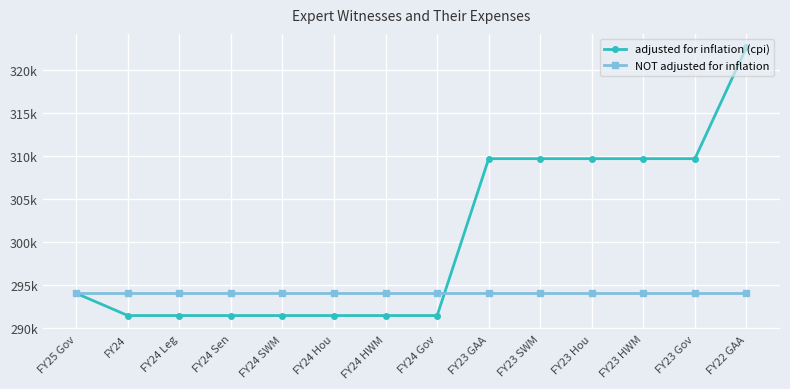

At how many categories does at least one series exceed 307062?

6